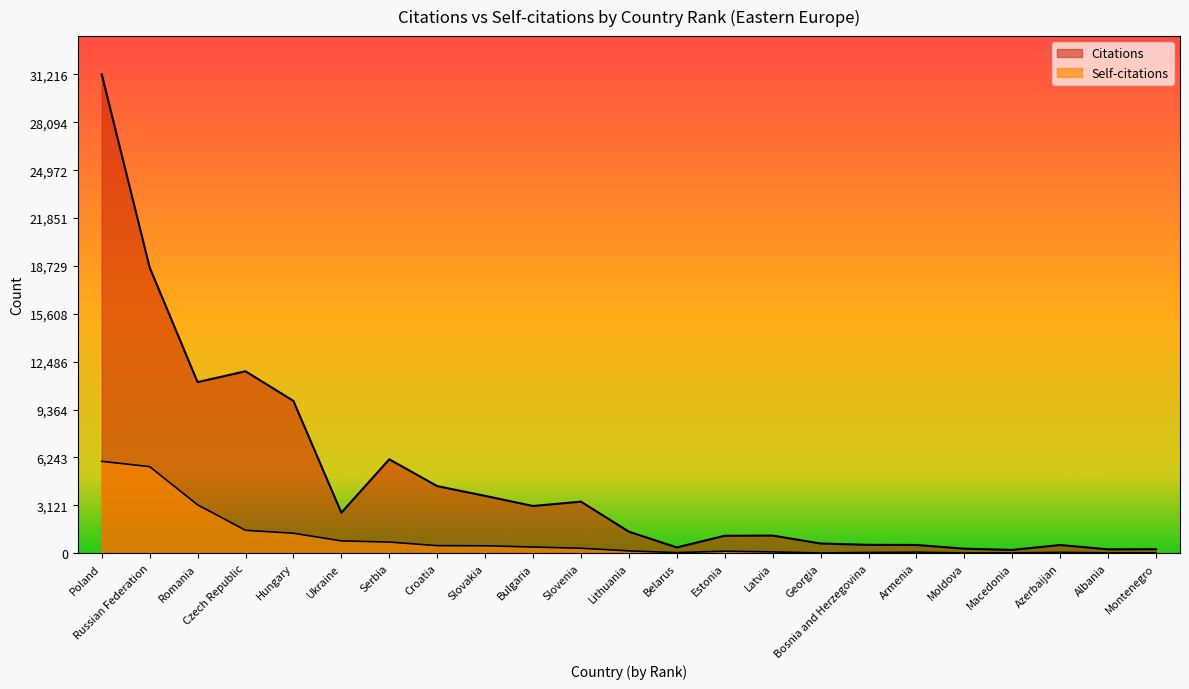

What is the average value of the Citations series?

4935